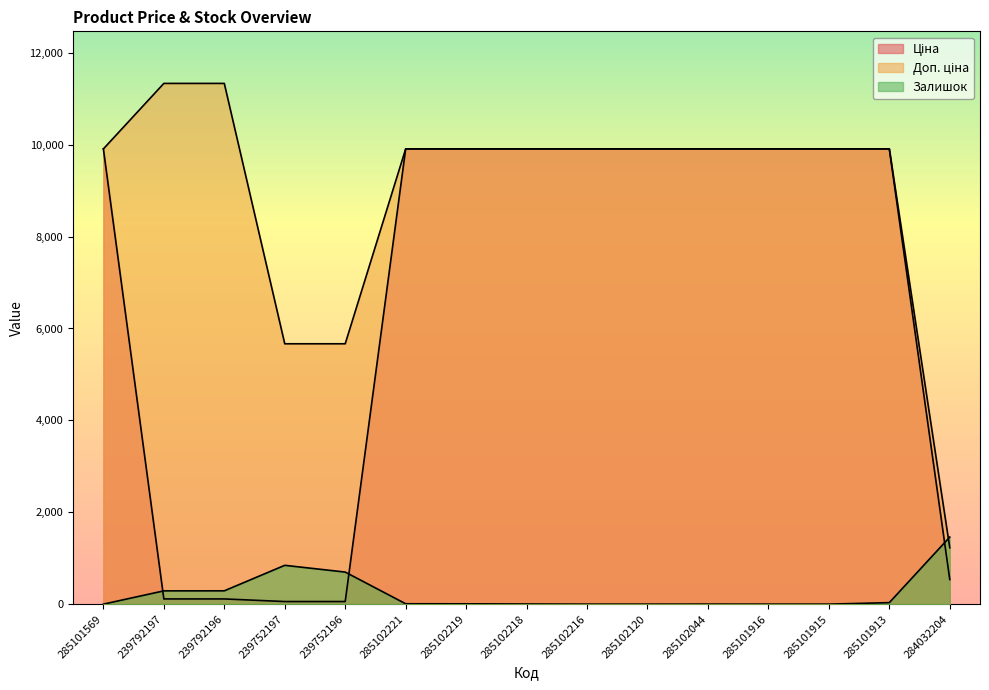

Does the chart have visible grid lines?

No